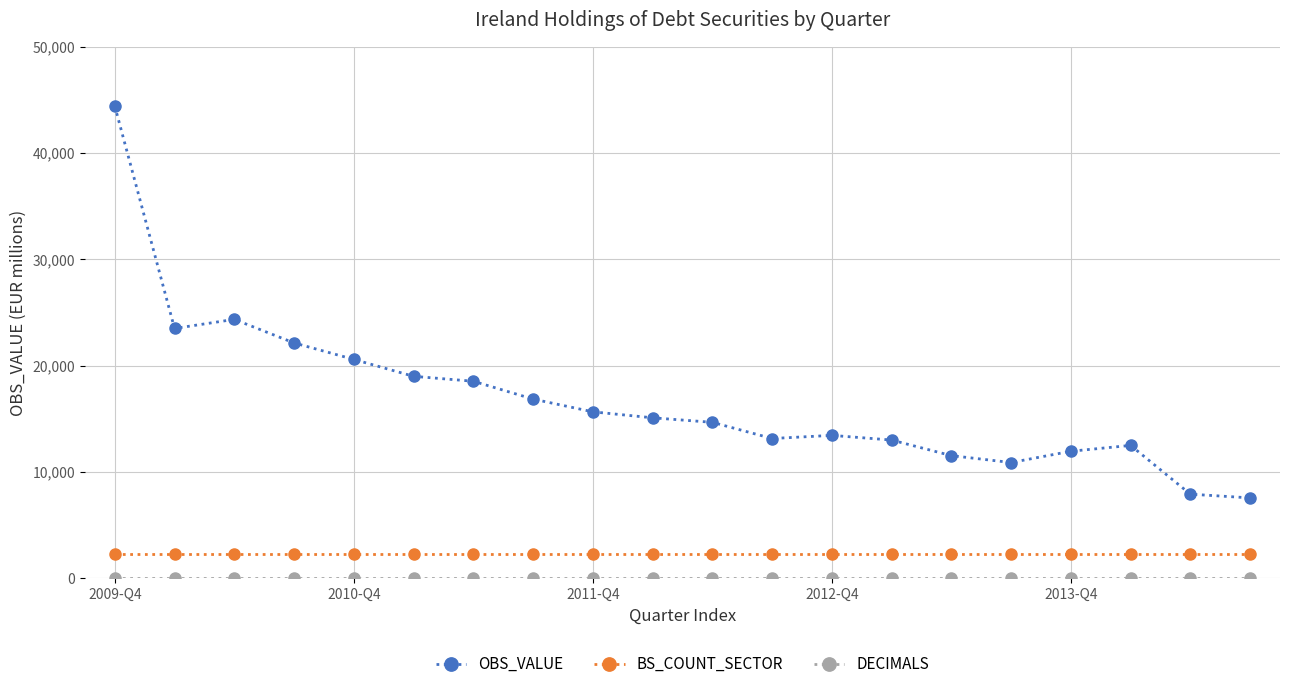

At how many categories does at least one series exceed 2612?

20